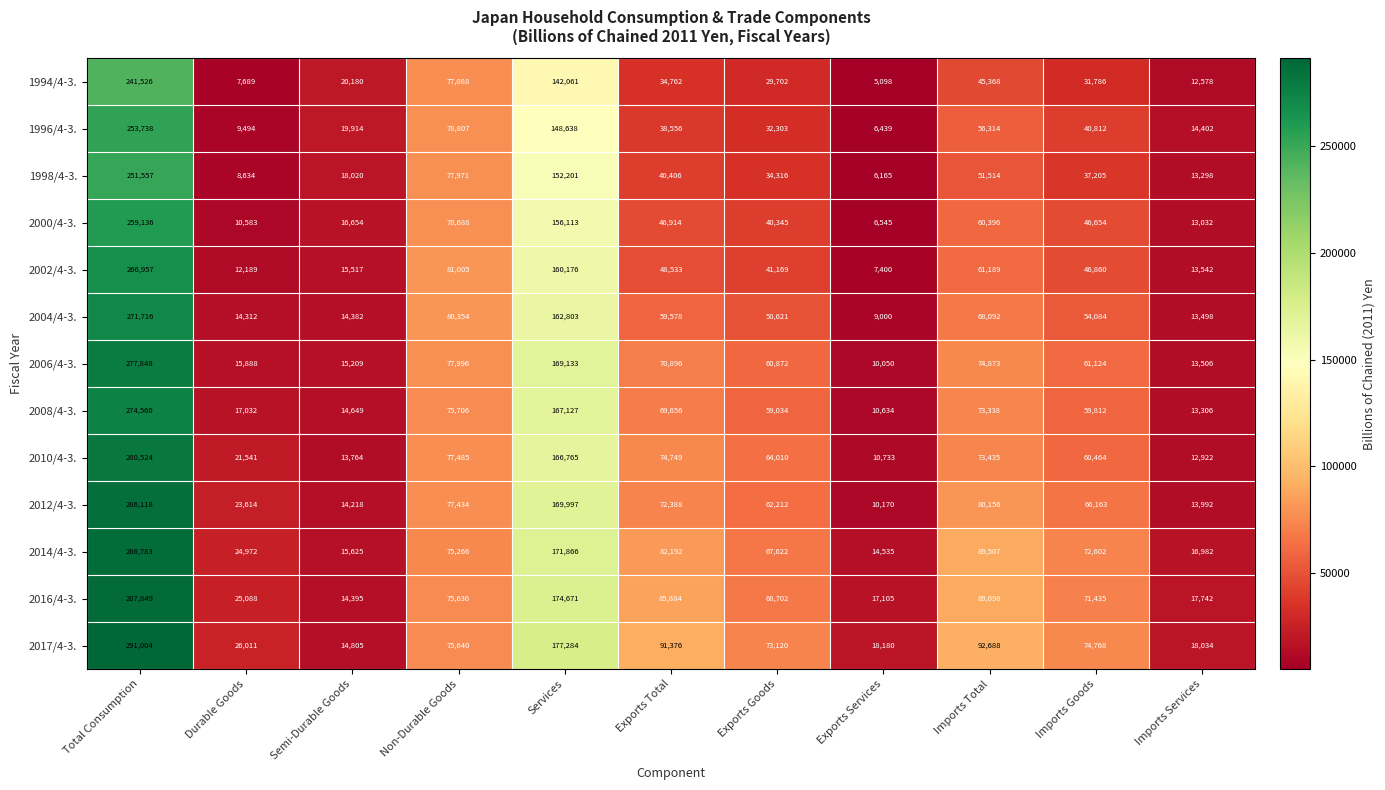

Where is 1998/4-3. nearest to the value 128861?

Services